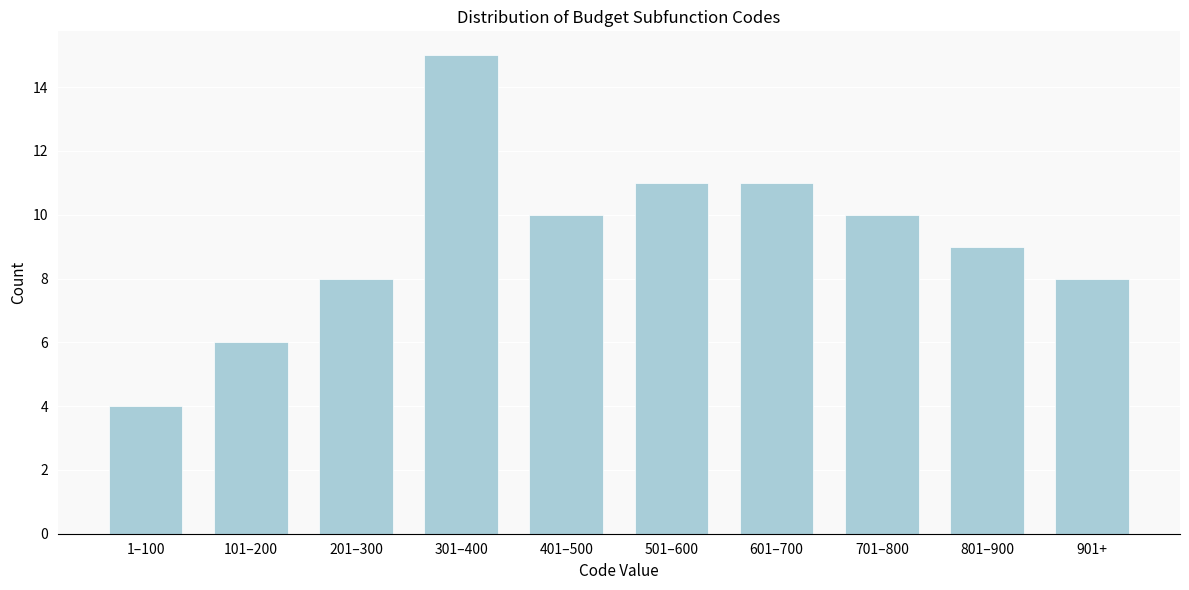

Reading left to right, extract all data points from this chart.

4	6	8	15	10	11	11	10	9	8